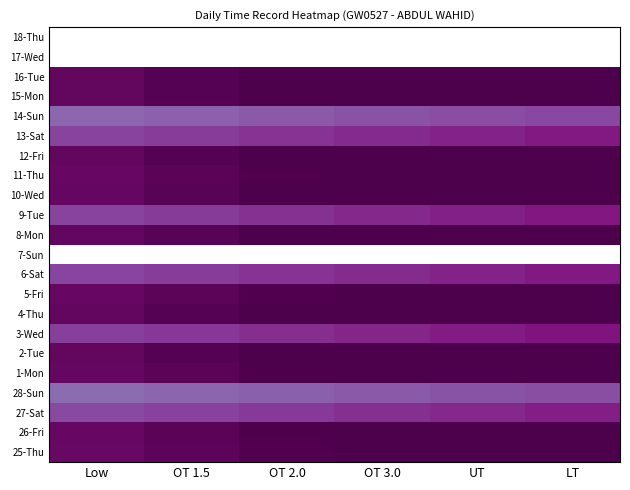

Where does the 25-Thu series first go above 15?

OT 3.0